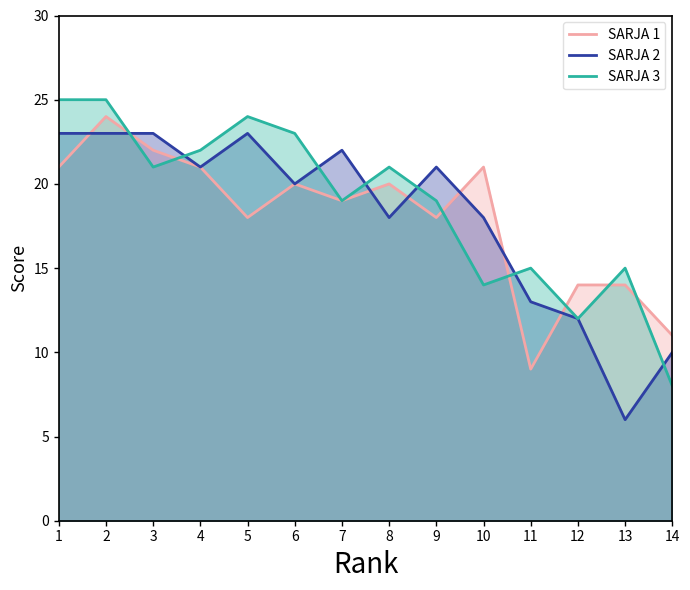

At 11, list the series in order from smallest to largest.

SARJA 1, SARJA 2, SARJA 3